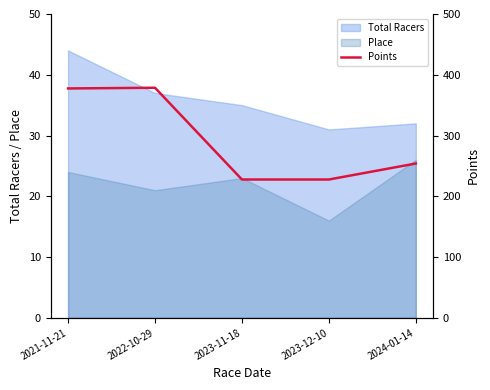

How many interior local peaks (higher than both neighbors) does the data have?

1